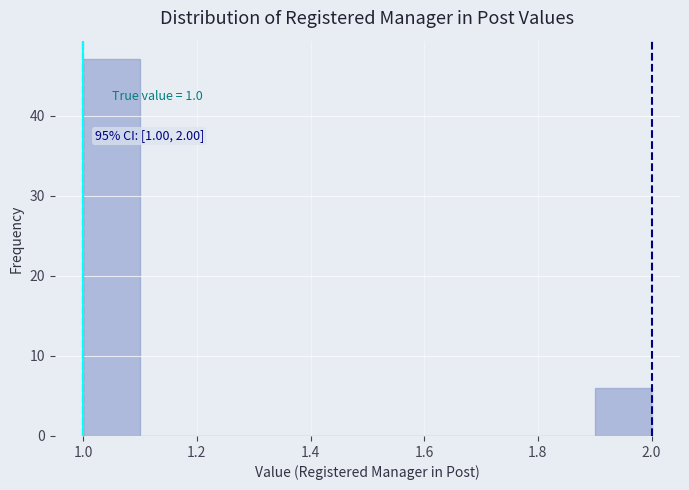

Which range on the x-axis has the tallest bar?

1.0 to 1.1